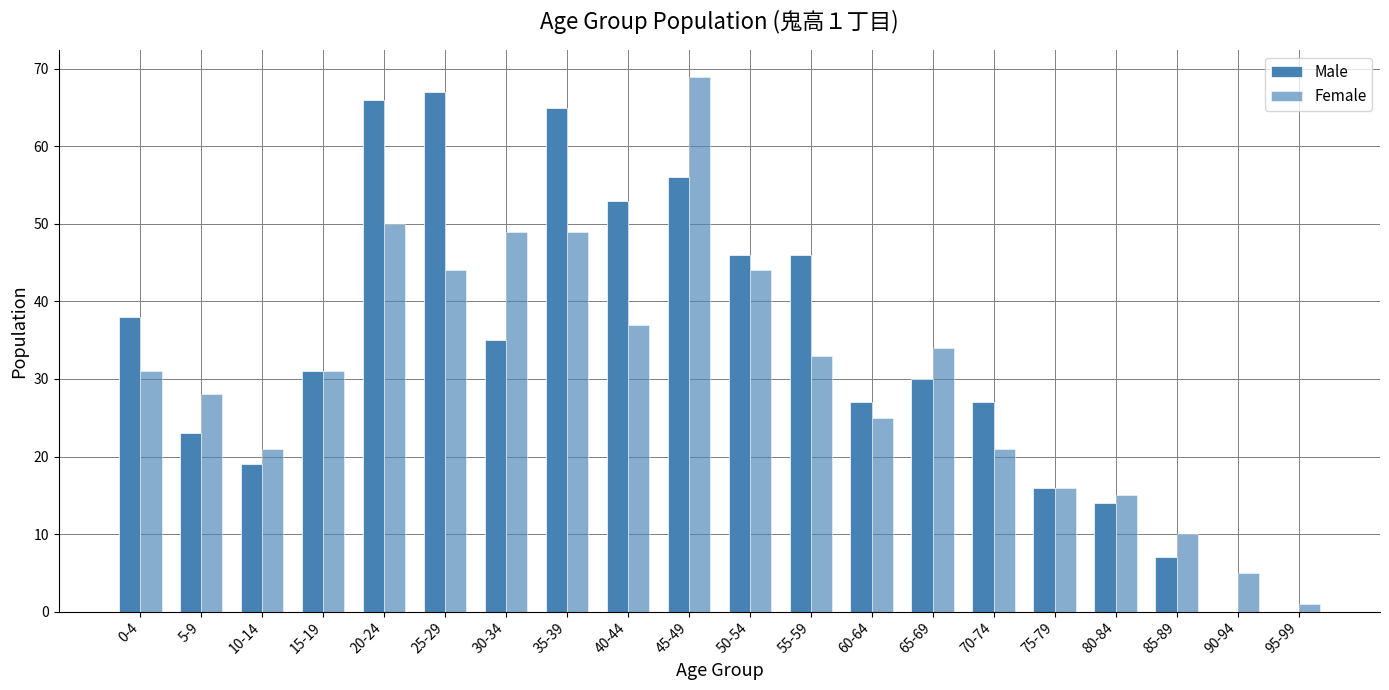

Count the number of categories in the chart.

20